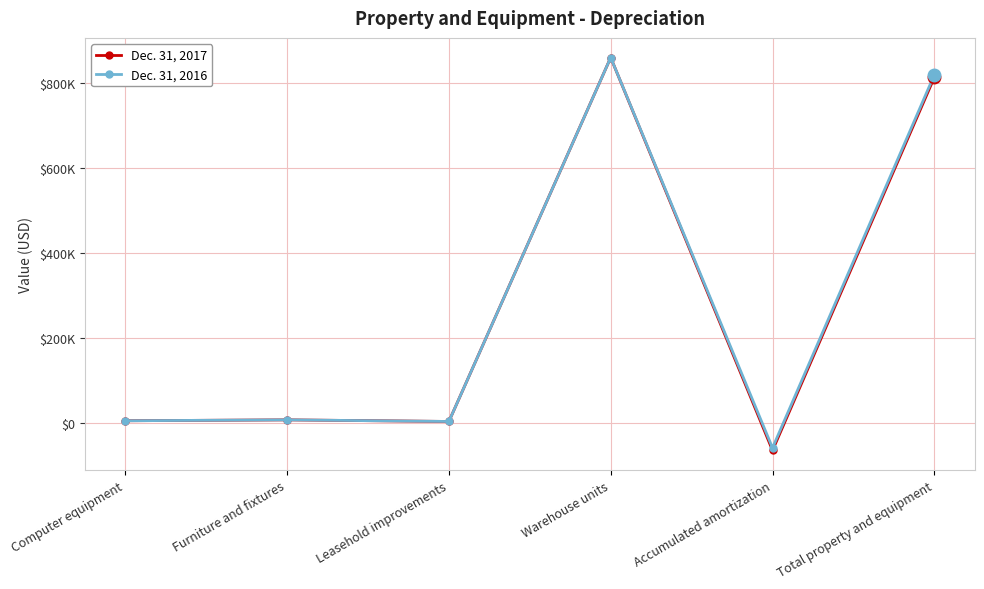

List the series in order of their overall mean, highest first.

Dec. 31, 2016, Dec. 31, 2017